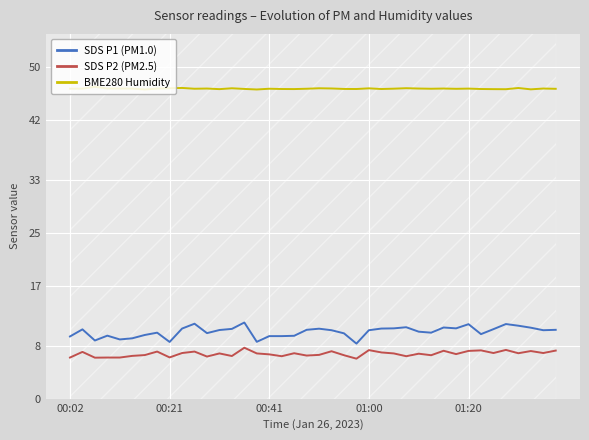

What position from the left is 18?

19